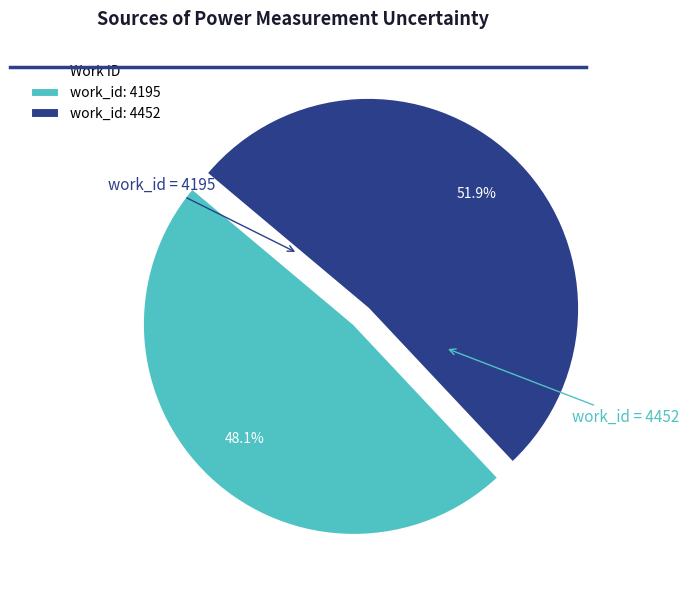

What portion of the pie excludes work_id: 4195?

51.9%